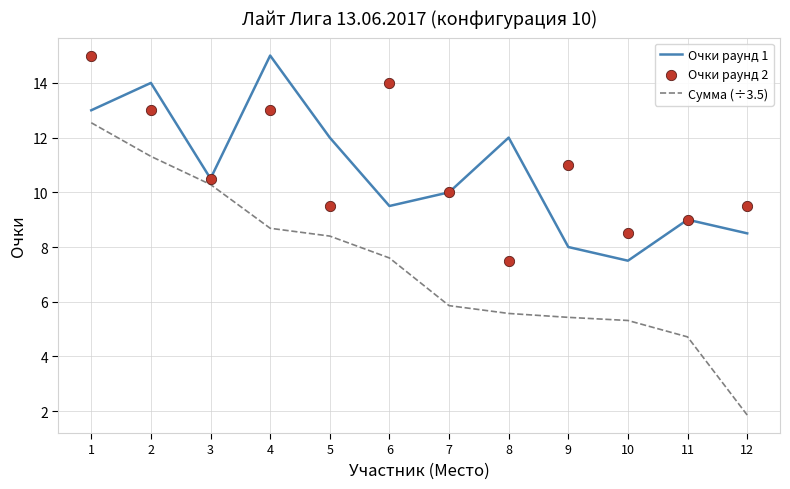

What is the total value across all series at 4?

36.7